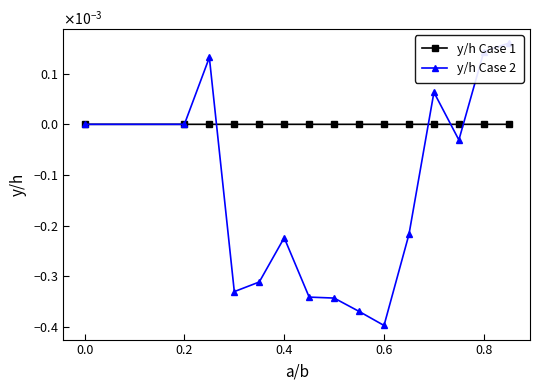

What are all the series names shown in the legend?

y/h Case 1, y/h Case 2